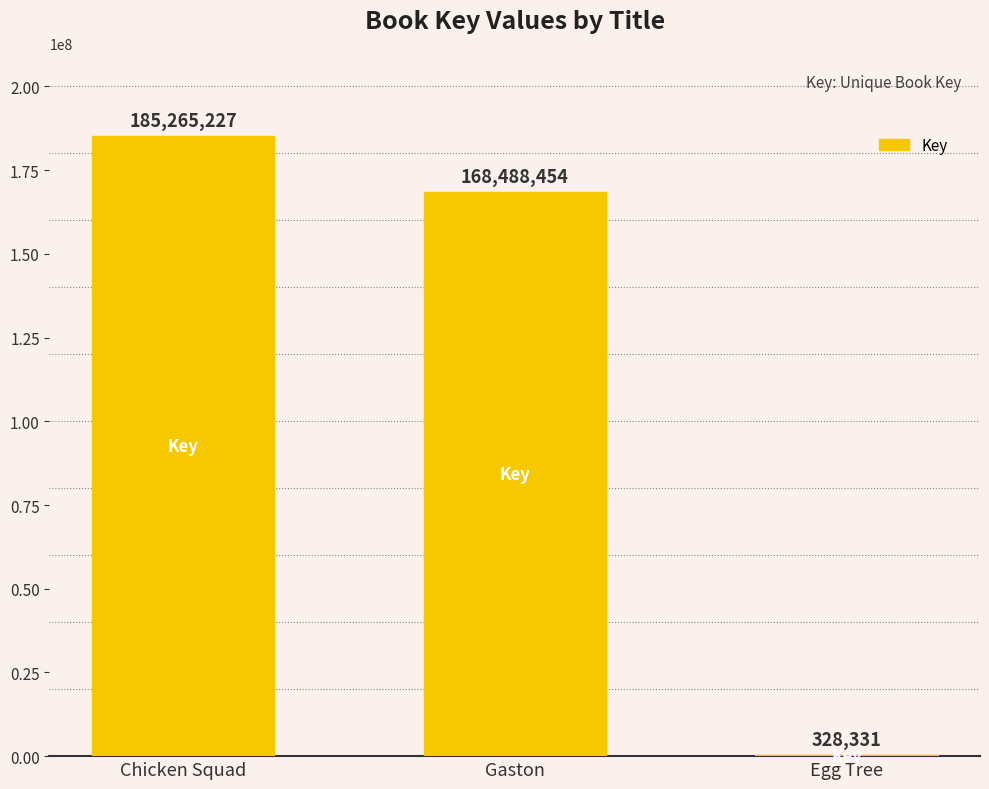

What is the maximum value shown in the chart?

185265227